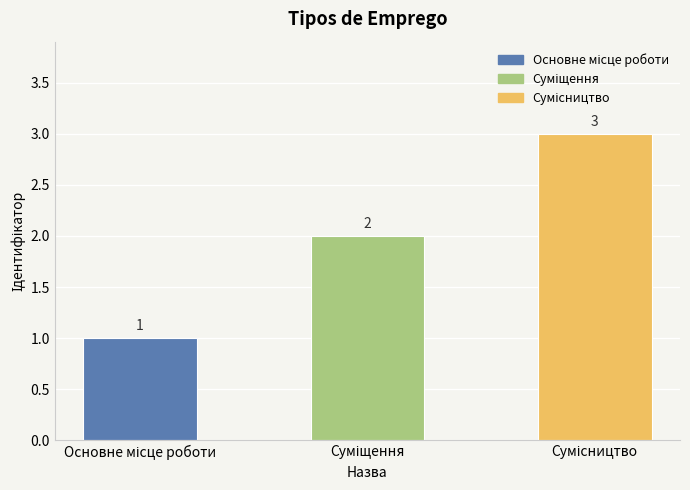

What is the value of the 3rd bar from the left?

3